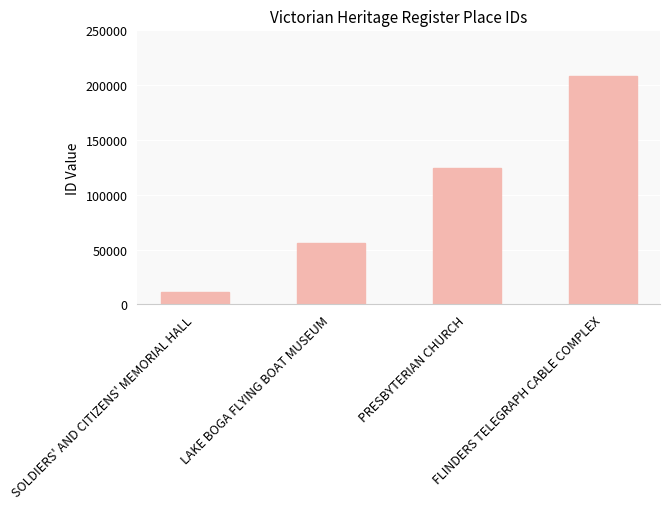

Reading left to right, list all the values displayed in this chart.

SOLDIERS' AND CITIZENS' MEMORIAL HALL=11114	LAKE BOGA FLYING BOAT MUSEUM=55888	PRESBYTERIAN CHURCH=124816	FLINDERS TELEGRAPH CABLE COMPLEX=208208